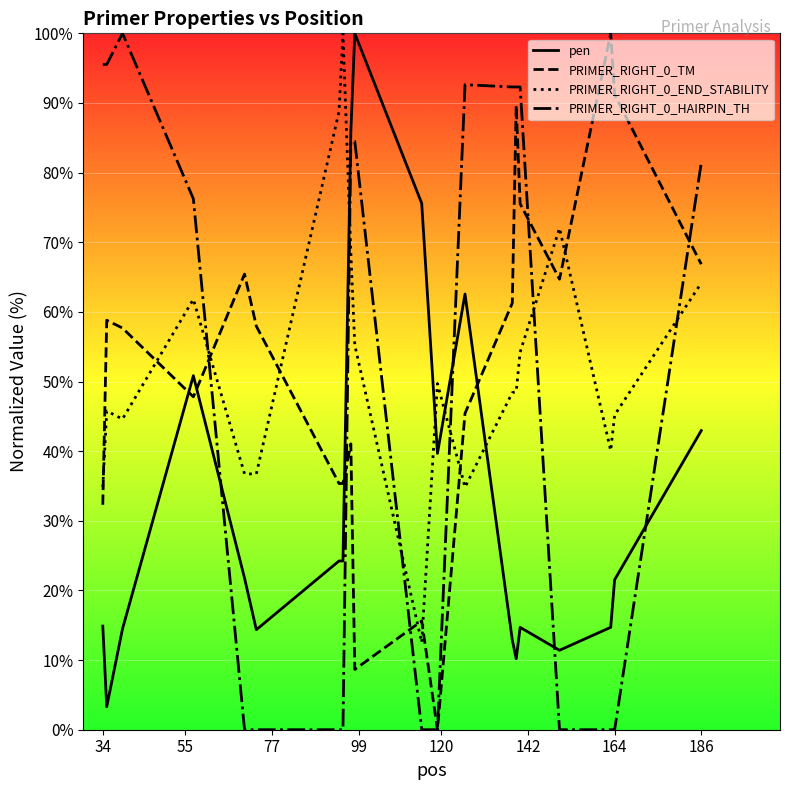

What is the difference between the highest and lowest values at 186?

38.4